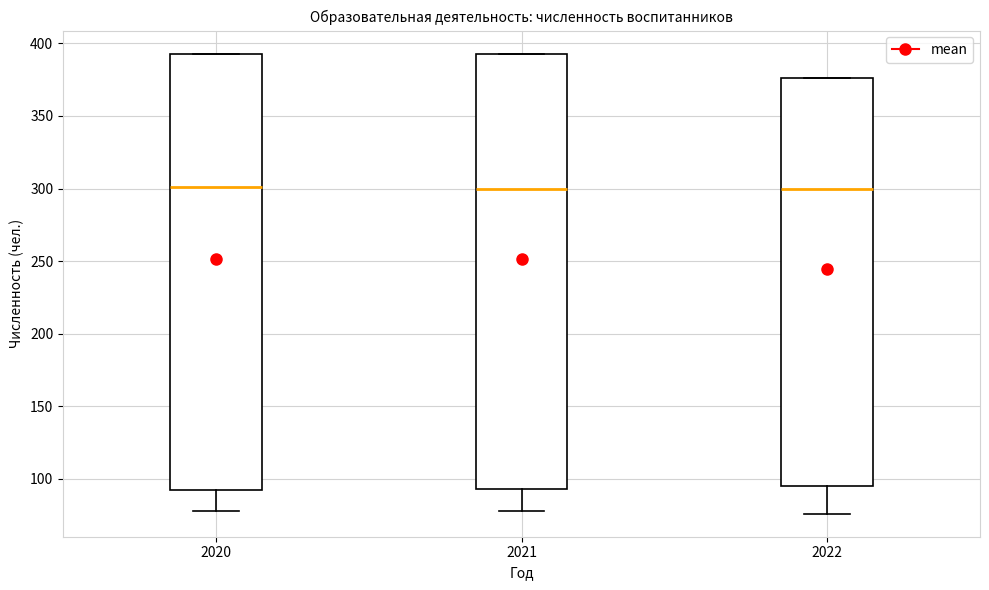

Reading left to right, transcribe this box plot: for each box, give where its median line is, the range the box spans, and where its two whiskers end, as read against the y-axis. The values are not printed on the chart, so give them approximately, as read against the axis.

2020: median 300, box 90 to 395, whiskers 80 to 395
2021: median 300, box 95 to 395, whiskers 80 to 395
2022: median 300, box 95 to 375, whiskers 75 to 375